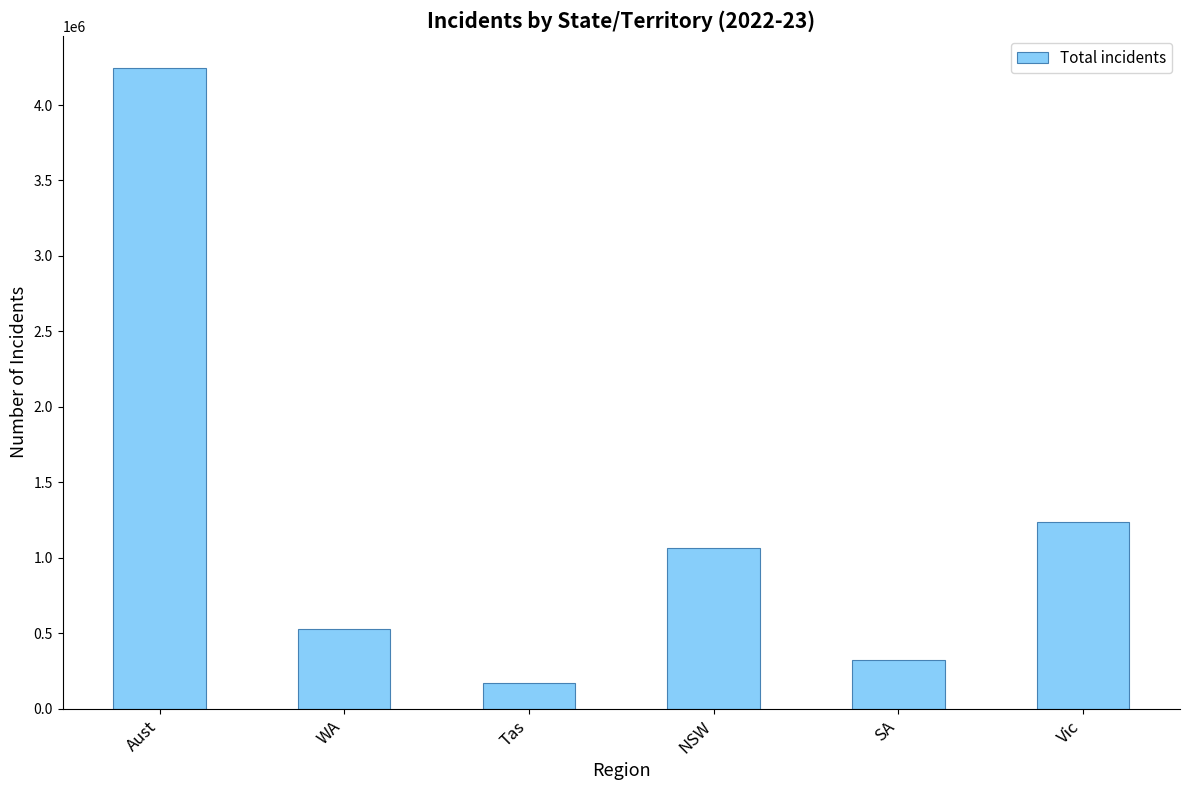

What is the maximum value shown in the chart?

4246498